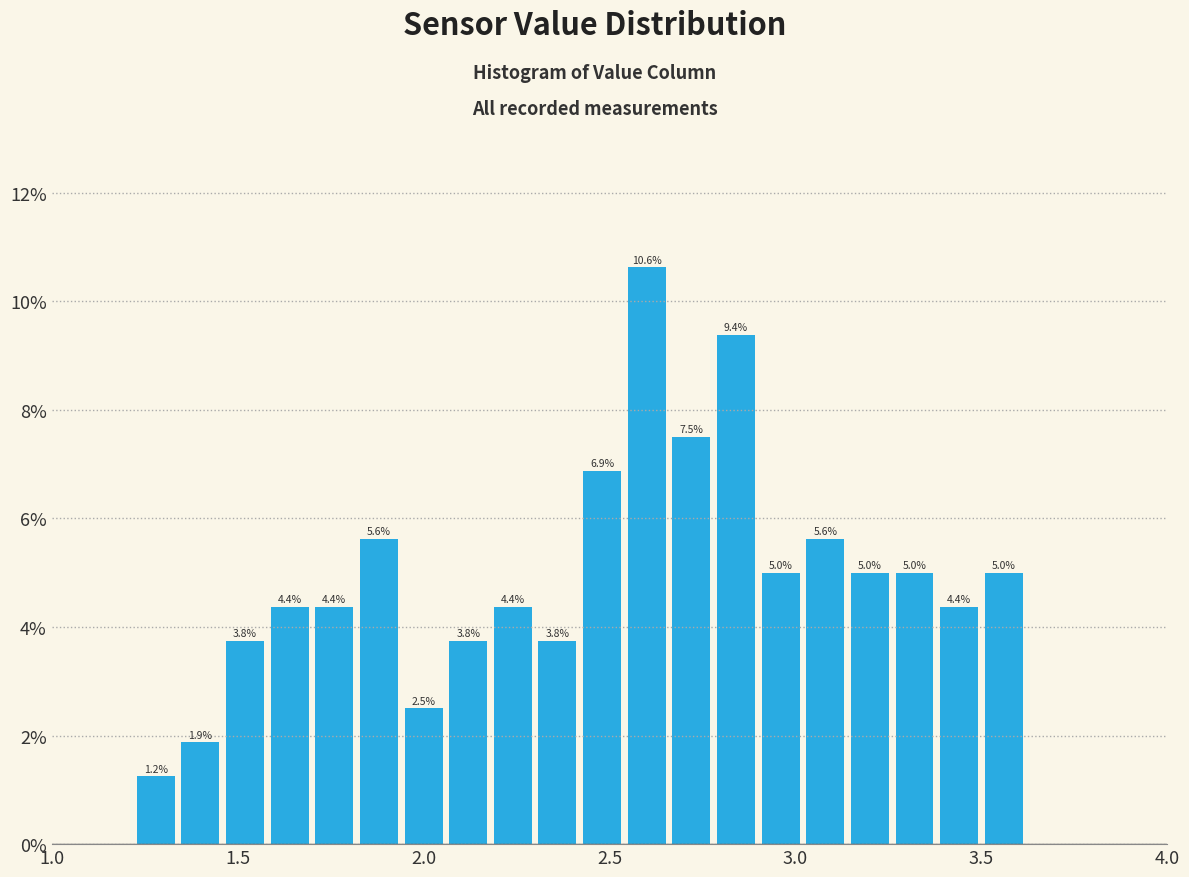

Around what value on the x-axis is the tallest bar? Give the approximate position of its centre, as read against the axis.

2.60